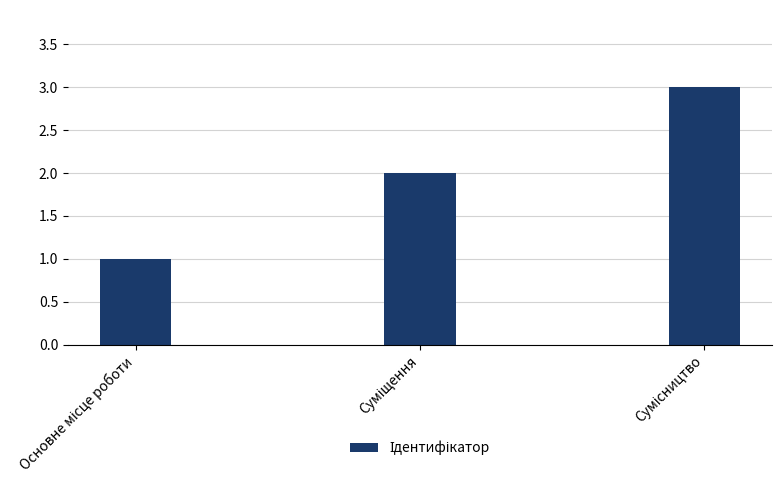

What is the sum of all values?

6